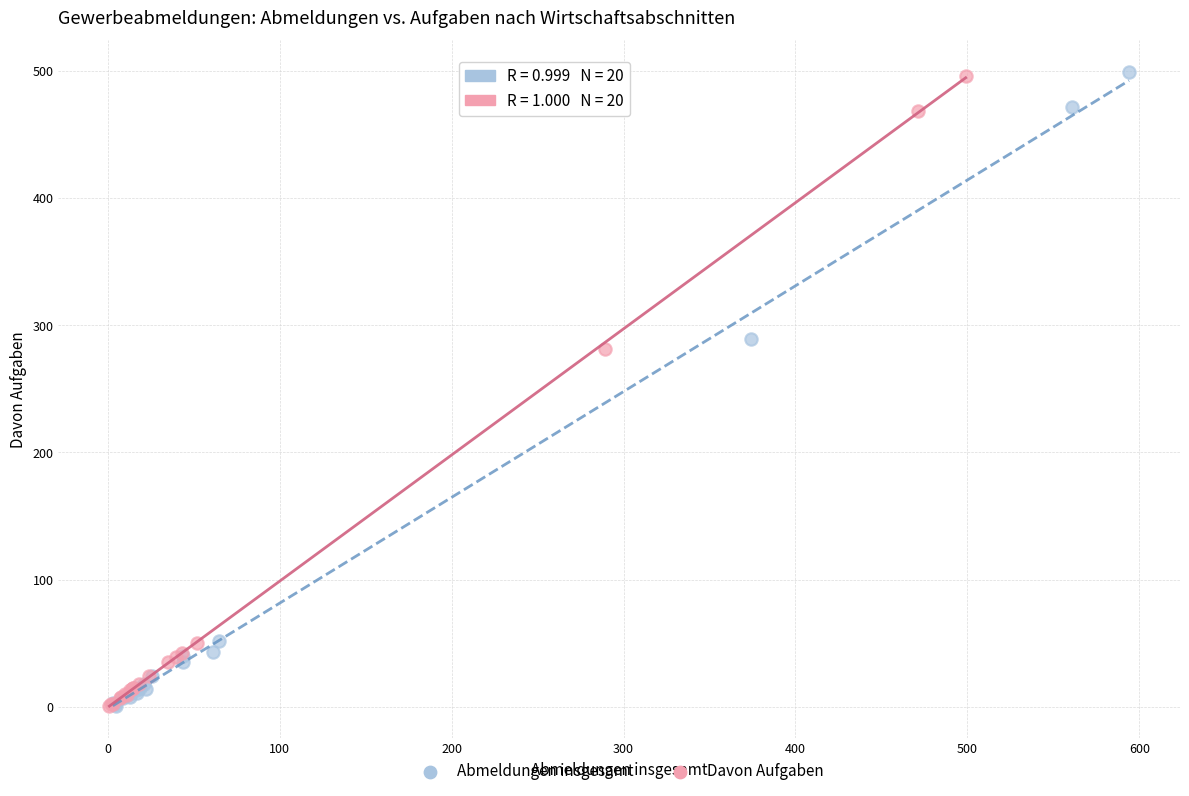

What are all the series names shown in the legend?

Abmeldungen insgesamt, Davon Aufgaben